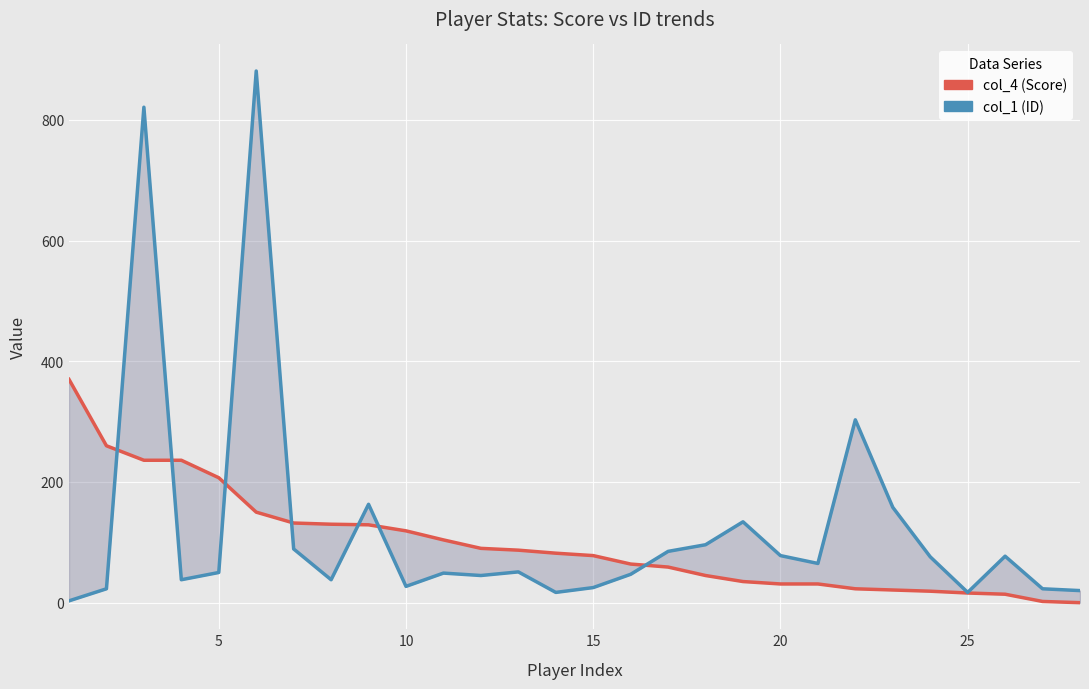

Rank the series by their average value, from highest to lowest.

col_1 (ID), col_4 (Score)